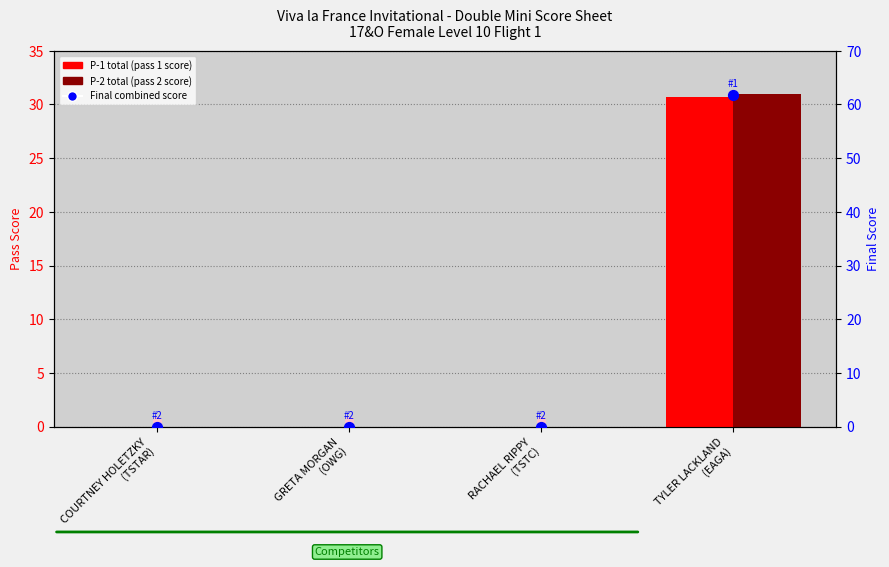

Which series contains the lowest Y value?

P-1 total